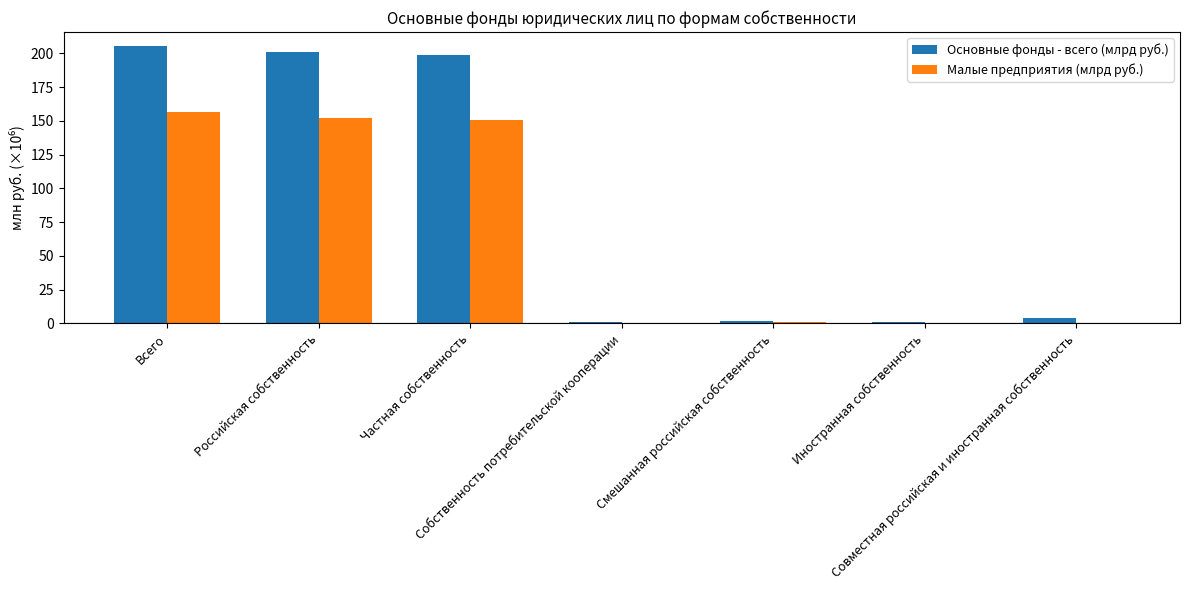

What is the maximum value for Малые предприятия (млрд руб.)?

156.3